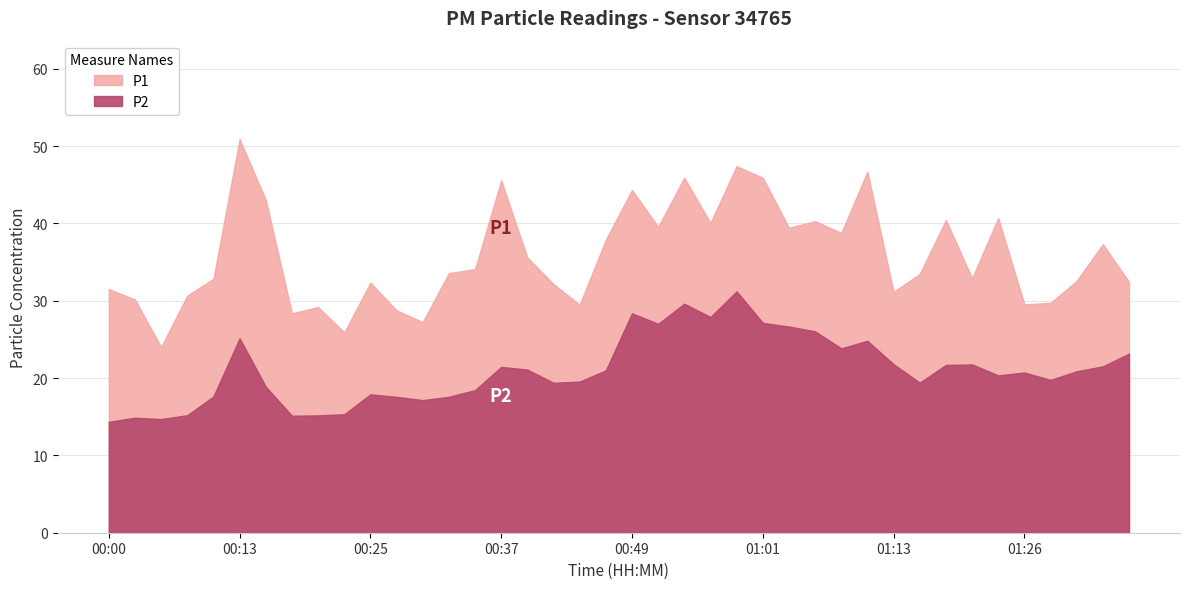

Reading right to left, transcribe all the data shown in this chart.

P1: 32.5	37.3	32.6	29.7	29.6	40.7	32.9	40.5	33.5	31.1	46.7	38.8	40.3	39.5	45.9	47.4	40.1	45.9	39.6	44.3	37.9	29.5	32.2	35.6	45.6	34.1	33.6	27.2	28.8	32.4	25.9	29.2	28.4	43.0	50.9	32.9	30.7	24.0	30.2	31.5
P2: 23.2	21.5	20.9	19.8	20.7	20.4	21.8	21.7	19.4	21.8	24.8	23.9	26.1	26.7	27.1	31.2	27.9	29.6	27.0	28.4	21.0	19.6	19.4	21.1	21.4	18.4	17.6	17.1	17.6	17.9	15.3	15.2	15.1	18.9	25.1	17.6	15.2	14.7	14.9	14.3